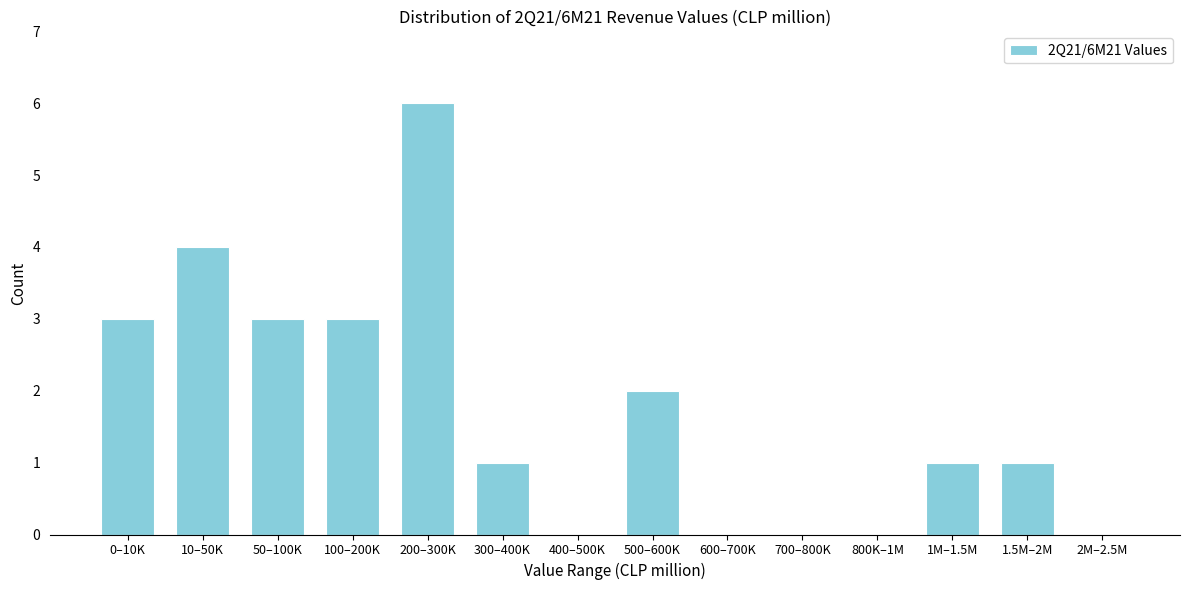

Reading left to right, what are all the values shown in this chart?

0–10K=3	10–50K=4	50–100K=3	100–200K=3	200–300K=6	300–400K=1	400–500K=0	500–600K=2	600–700K=0	700–800K=0	800K–1M=0	1M–1.5M=1	1.5M–2M=1	2M–2.5M=0